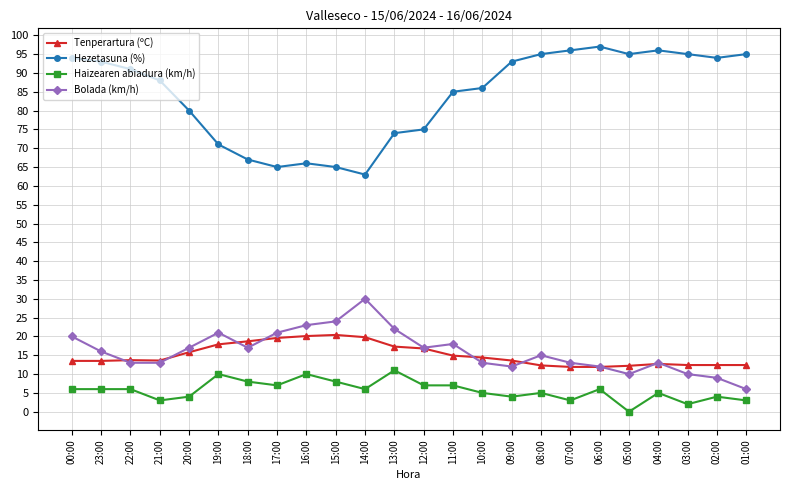

What is the sum of the Hezetasuna (%) values at 06:00 and 21:00?

185.0